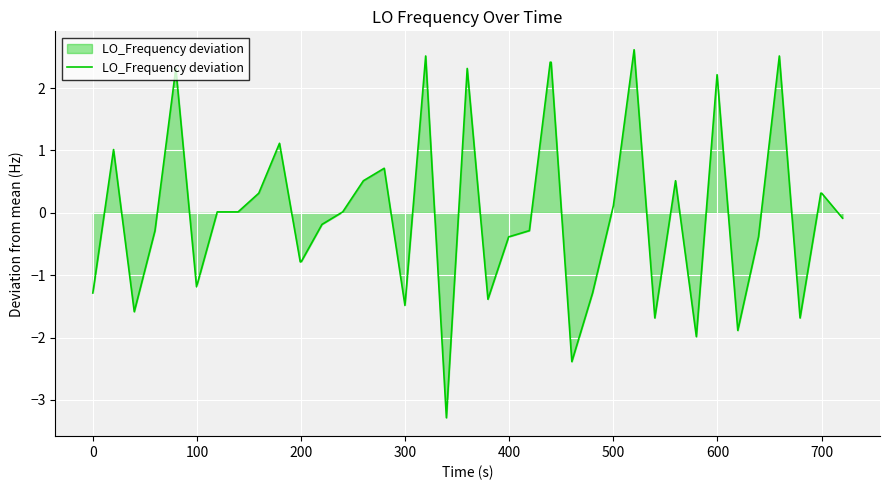

What is the difference between the maximum and minimum values?

5.9